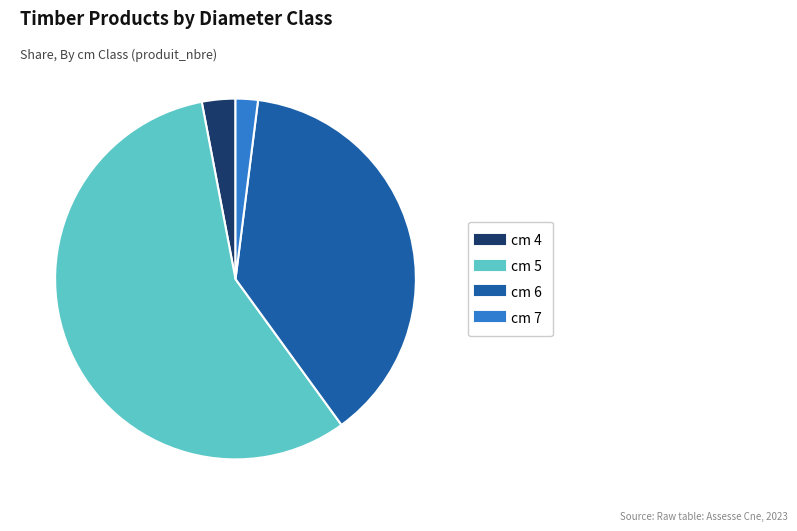

Is there any slice that represents more than half of the pie?

Yes